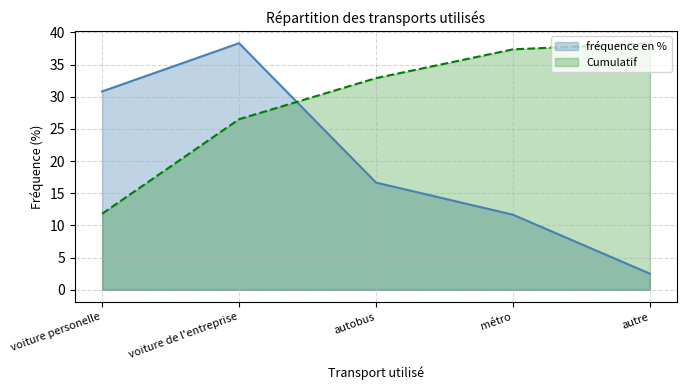

The value at voiture de l'entreprise is 50.1. True or false?

False